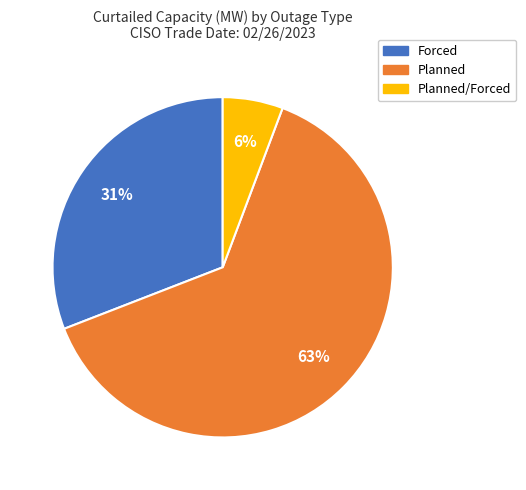

To the nearest percent, what is the average slice percentage?

33%